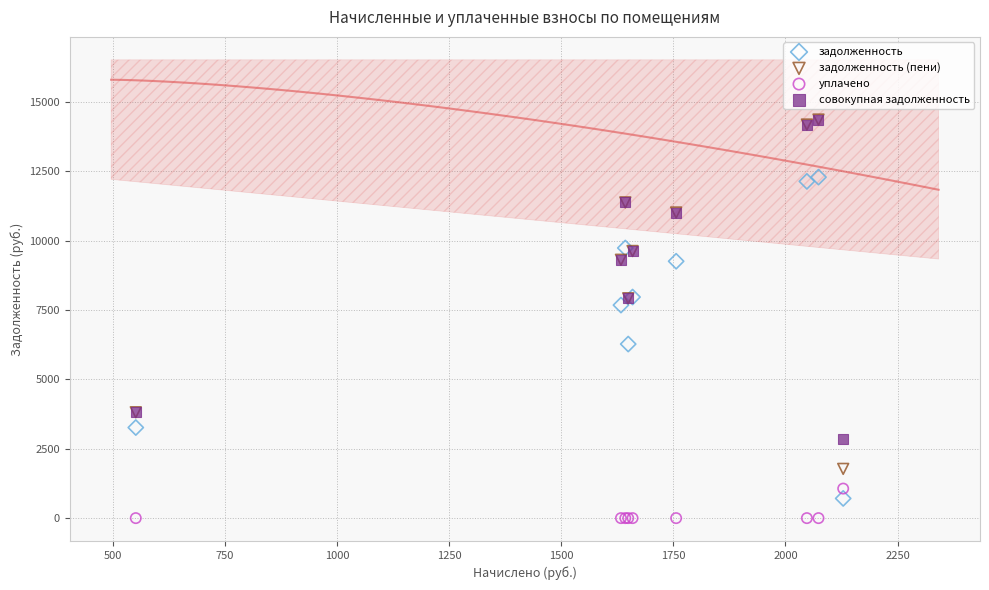

In the задолженность series, what Y value is closest to 6498?

6272.8